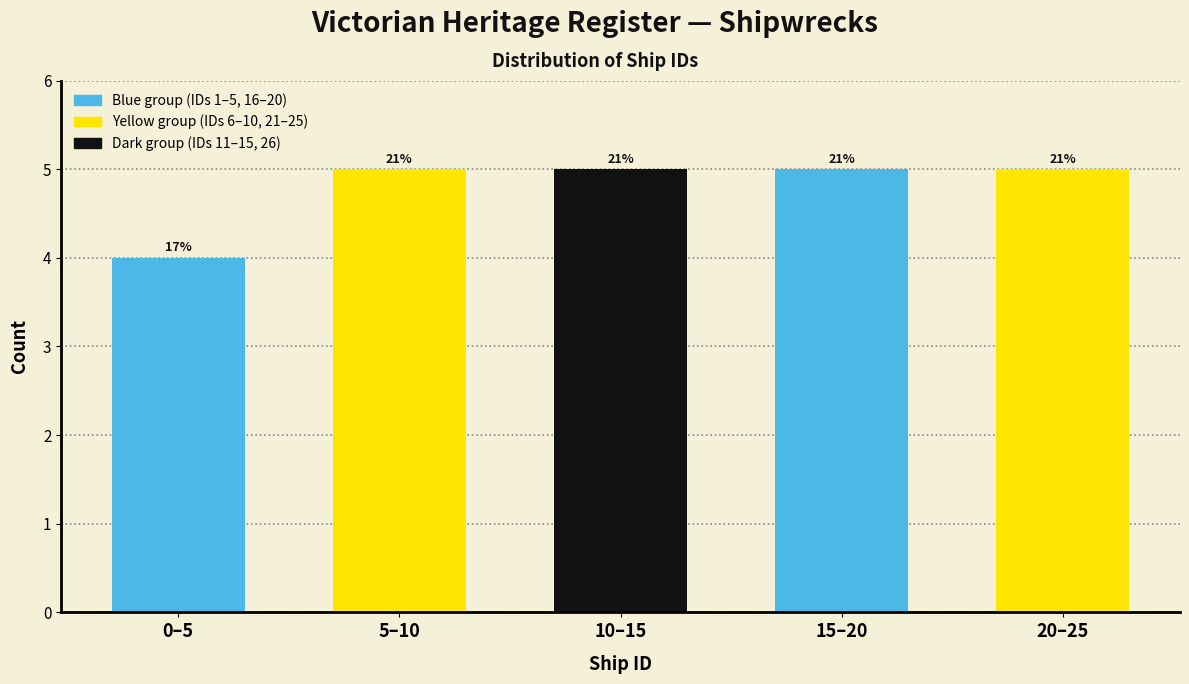

Does the chart contain any negative values?

No